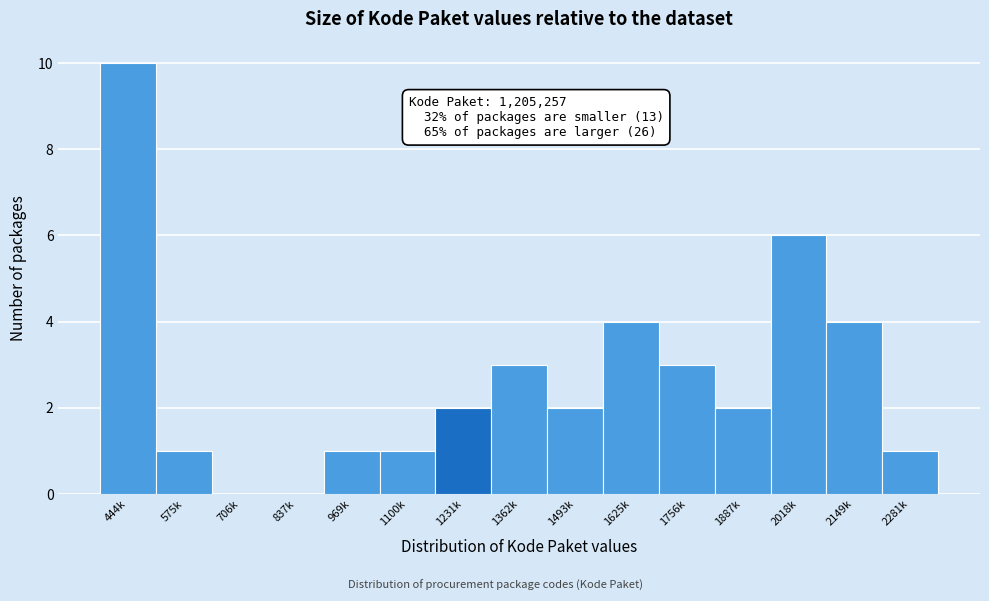

Reading left to right, list all the values displayed in this chart.

444k=10	575k=1	706k=0	837k=0	969k=1	1100k=1	1231k=2	1362k=3	1493k=2	1625k=4	1756k=3	1887k=2	2018k=6	2149k=4	2281k=1